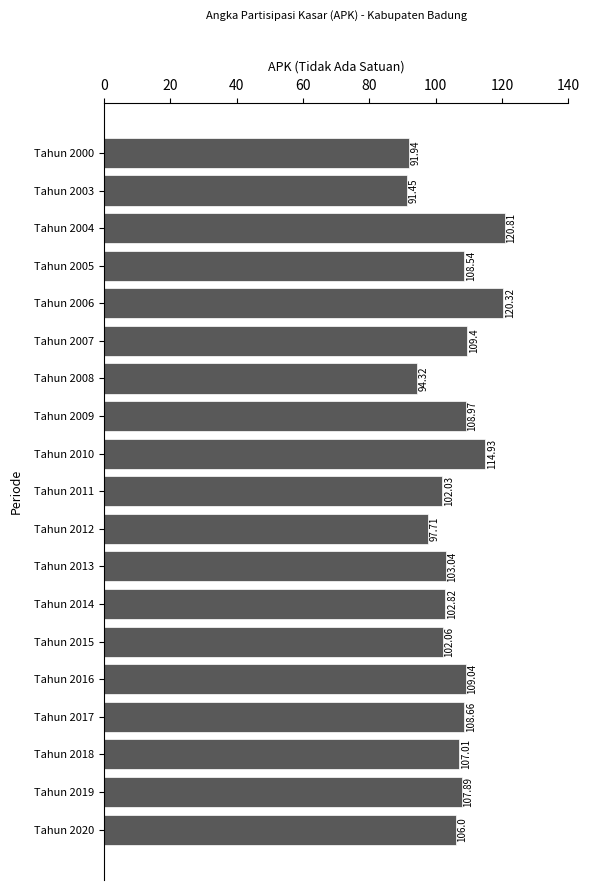

What is the average value?

105.6